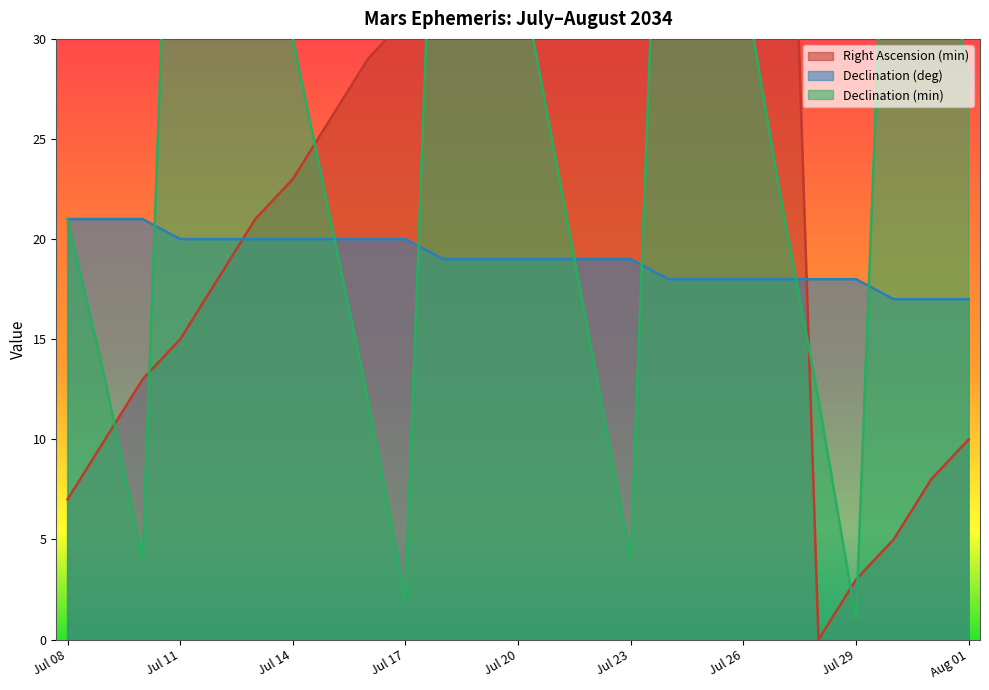

How many data points in Declination (min) are above 28?

12